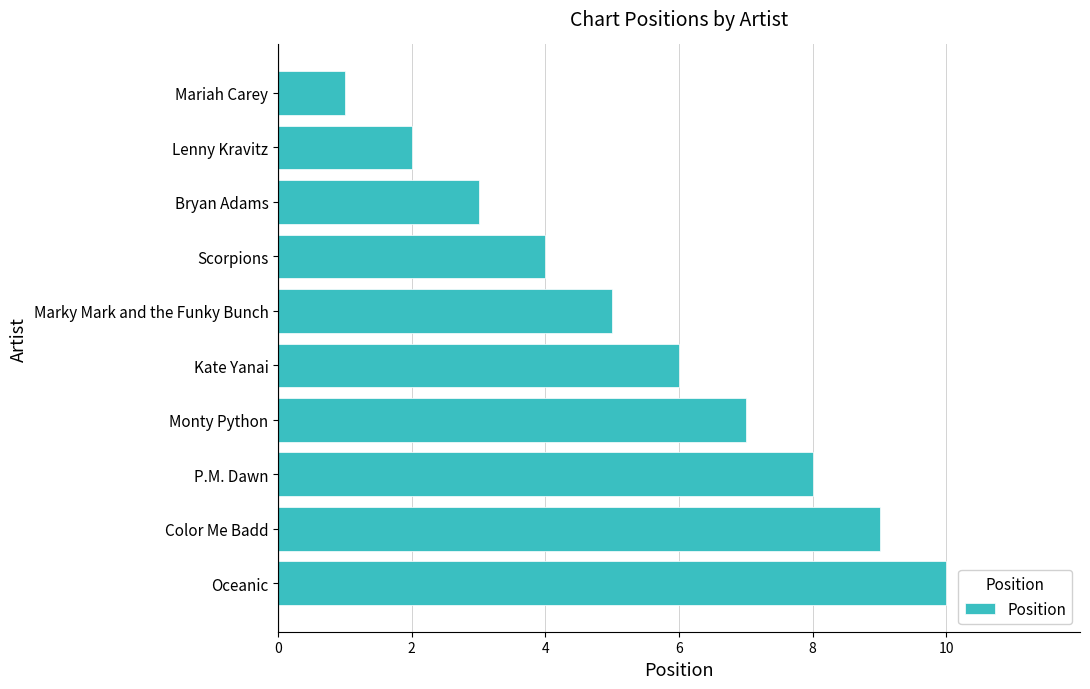

What is the approximate value at Color Me Badd?

9